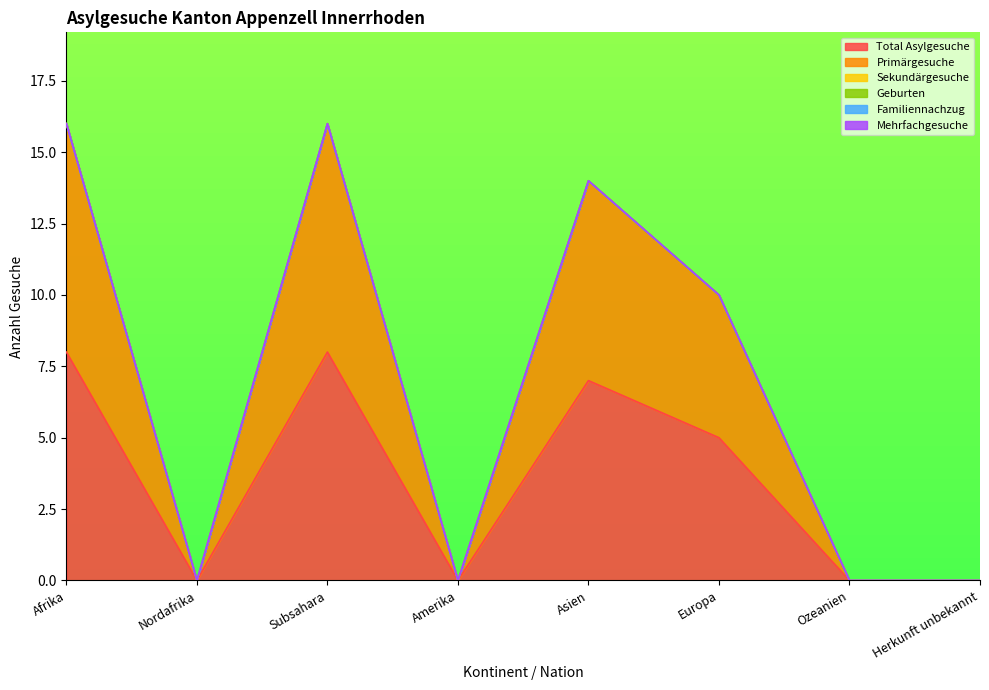

What are all the series names shown in the legend?

Total Asylgesuche, Primärgesuche, Sekundärgesuche, Geburten, Familiennachzug, Mehrfachgesuche